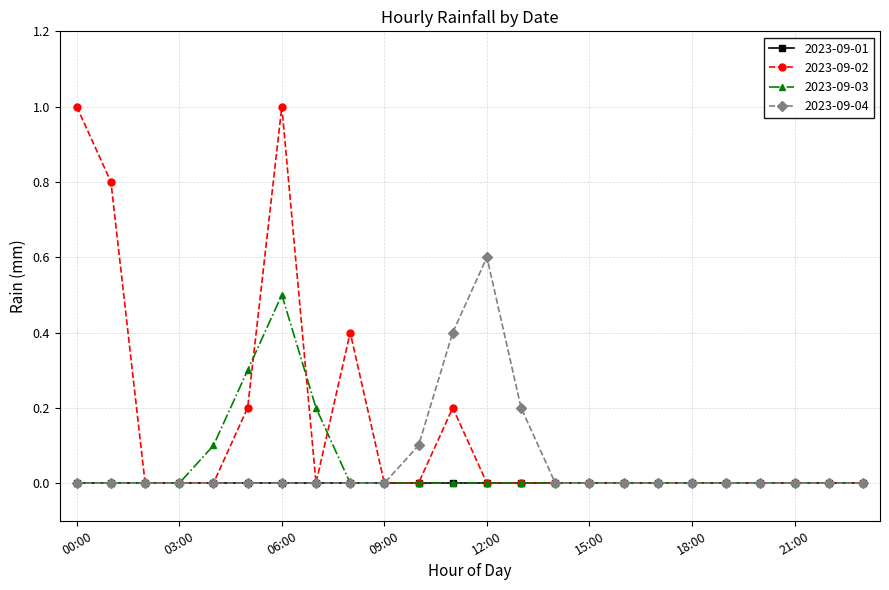

How many lines are shown in the chart?

4